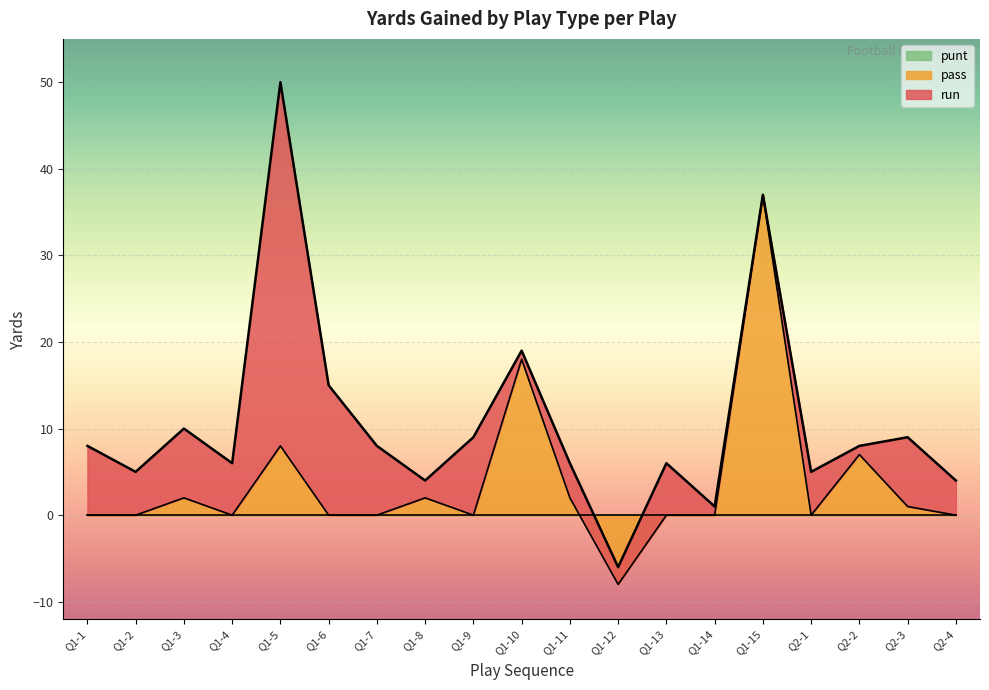

What is the minimum value shown in the chart?

-8